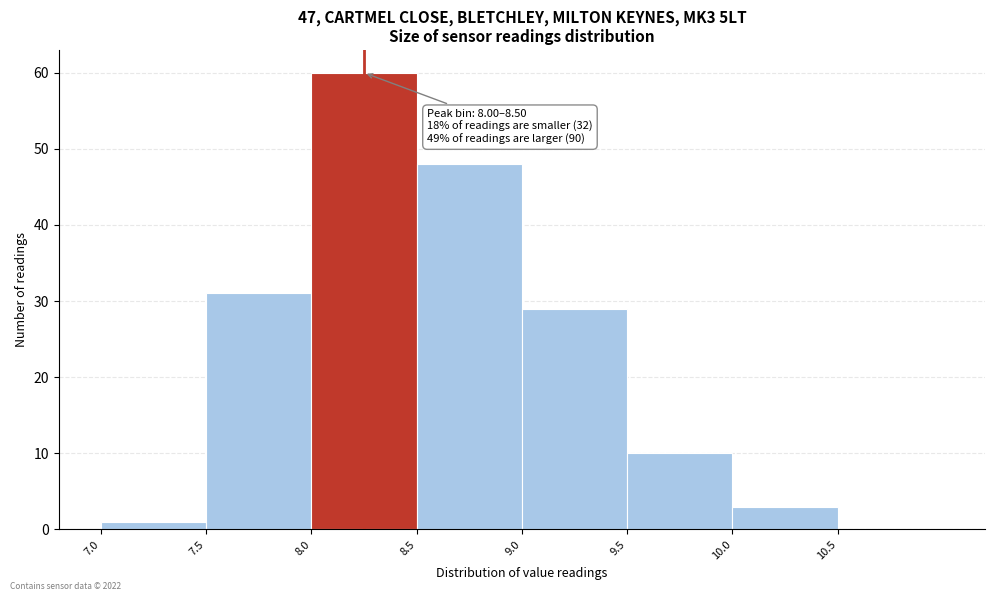

Which range on the x-axis has the tallest bar?

8.0 to 8.5